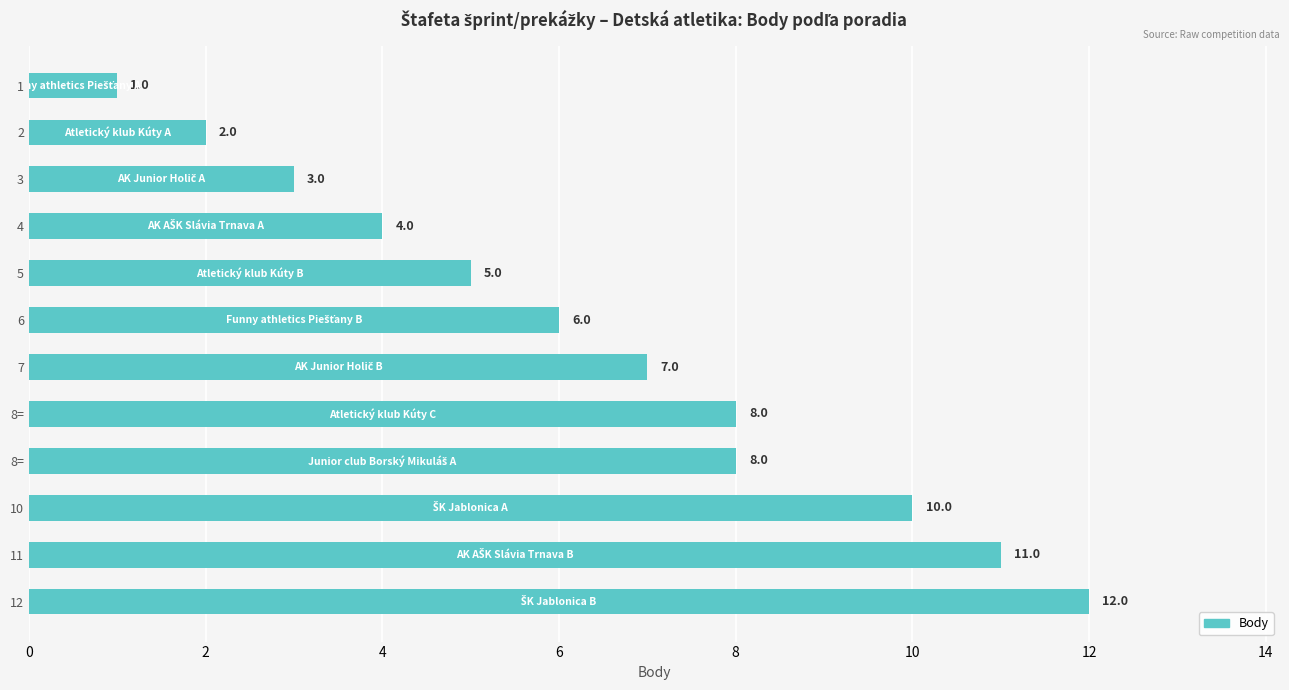

What is the difference between the second highest and second lowest values?

9